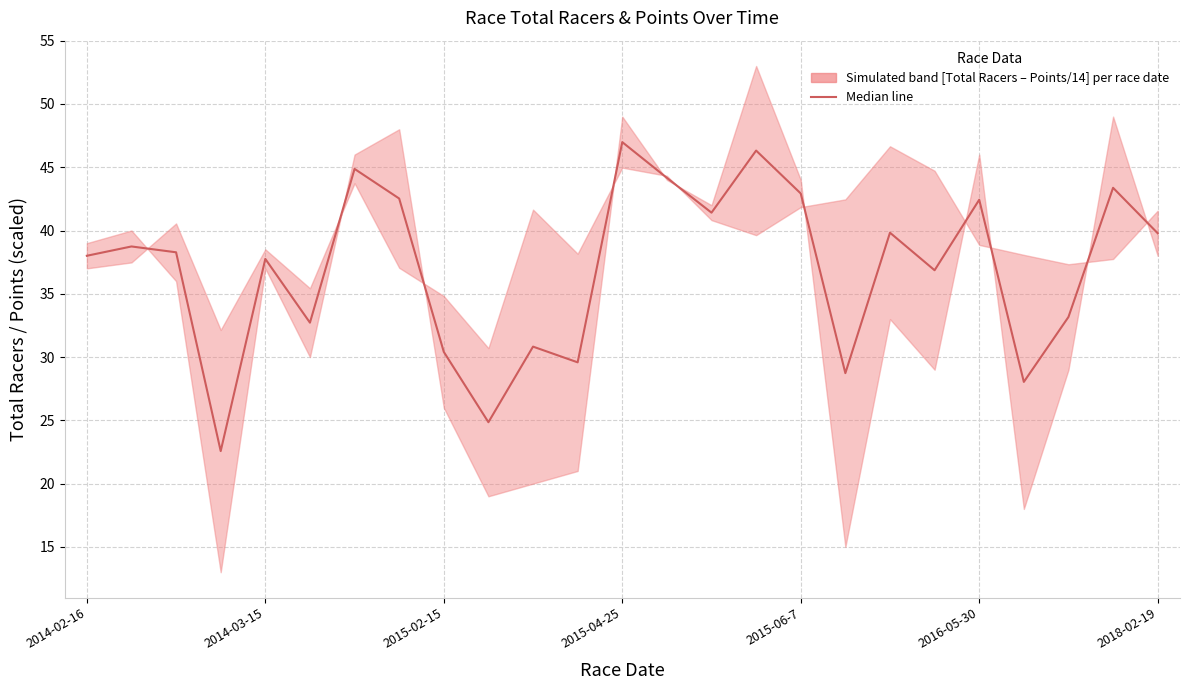

What is the change in value from 11 to 19?

+7.3